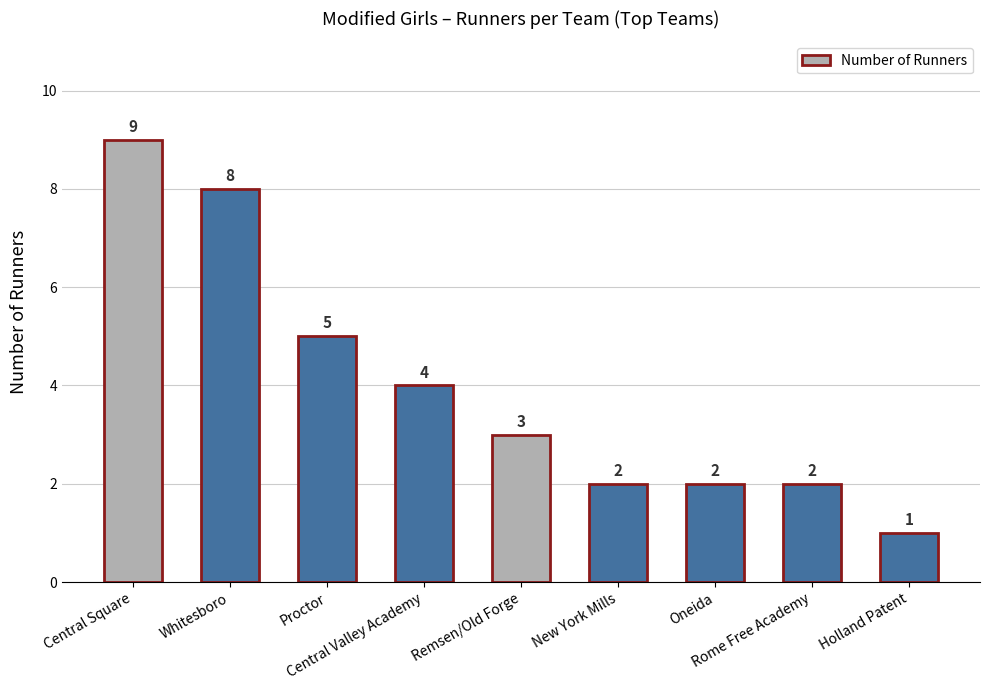

Reading left to right, what are all the values shown in this chart?

Central Square=9	Whitesboro=8	Proctor=5	Central Valley Academy=4	Remsen/Old Forge=3	New York Mills=2	Oneida=2	Rome Free Academy=2	Holland Patent=1